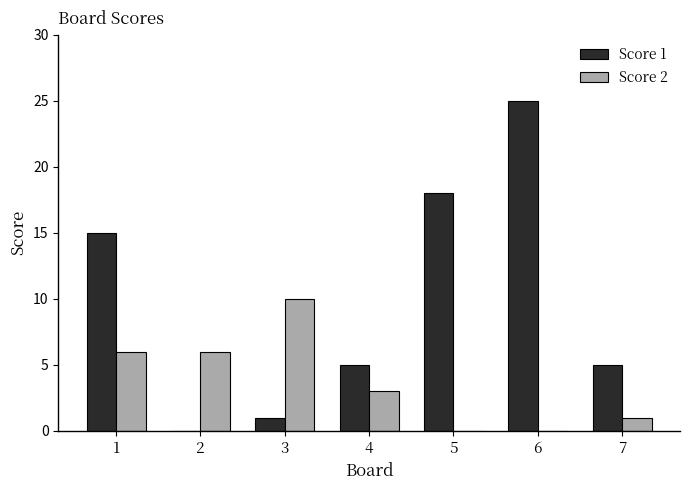

Which category has the highest value in the Score 2 series?

3